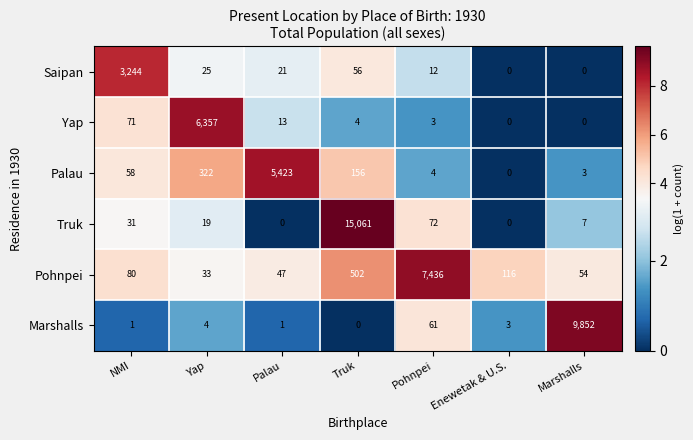

At which label is Truk closest to 7530?

Pohnpei